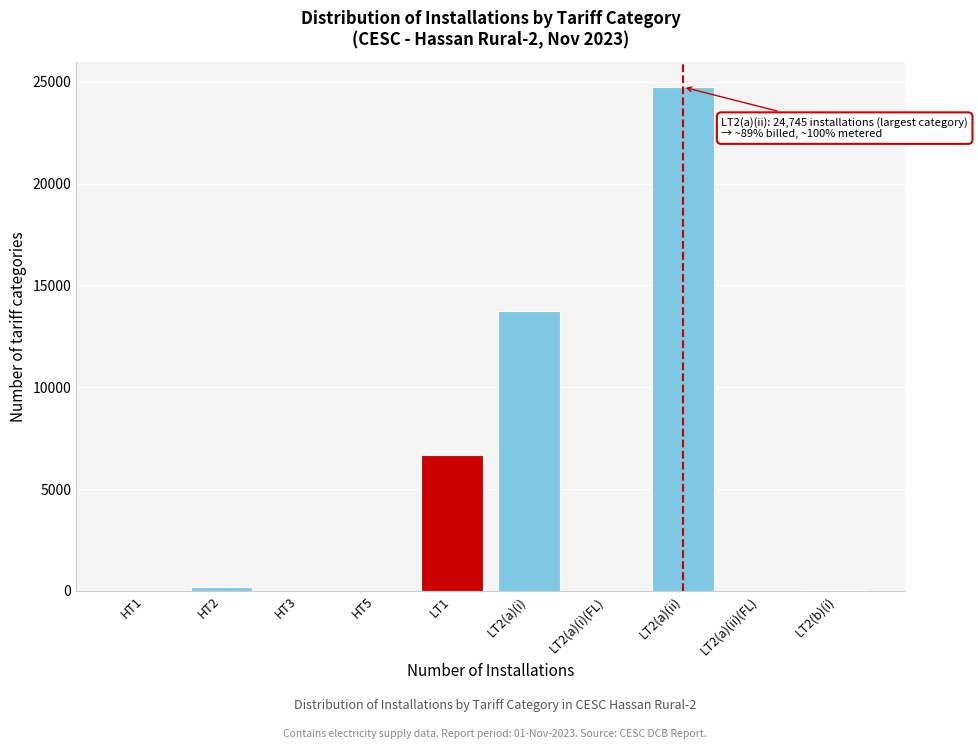

What is the change in value from LT1 to LT2(a)(i)?

+7108